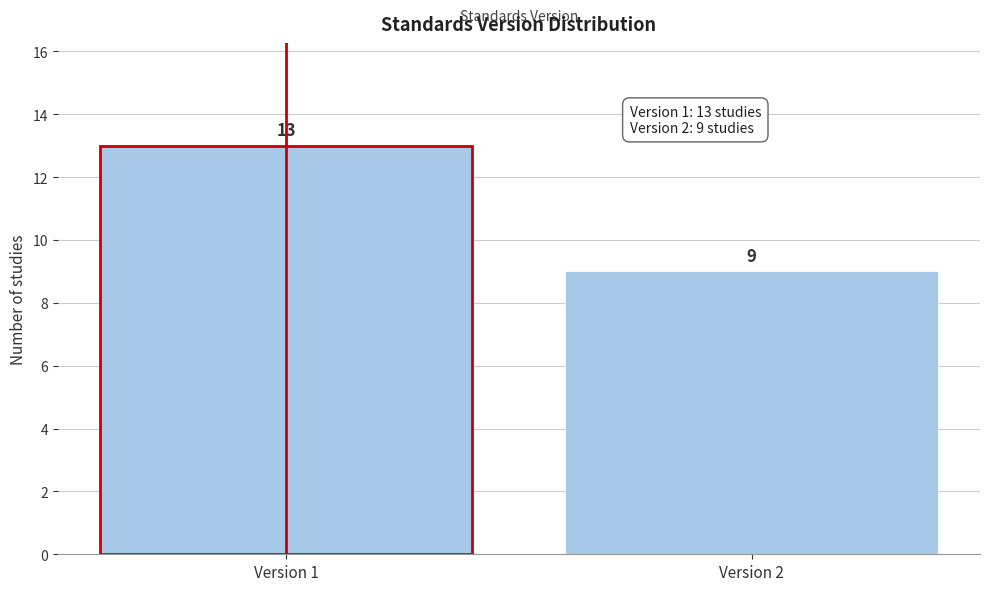

Reading left to right, list all the values displayed in this chart.

Version 1=13	Version 2=9